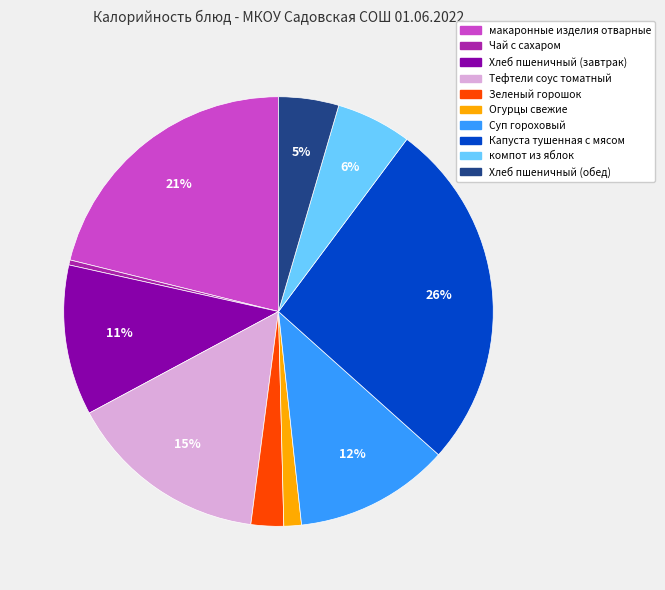

What percentage is the Зеленый горошок slice, to the nearest percent?

2%